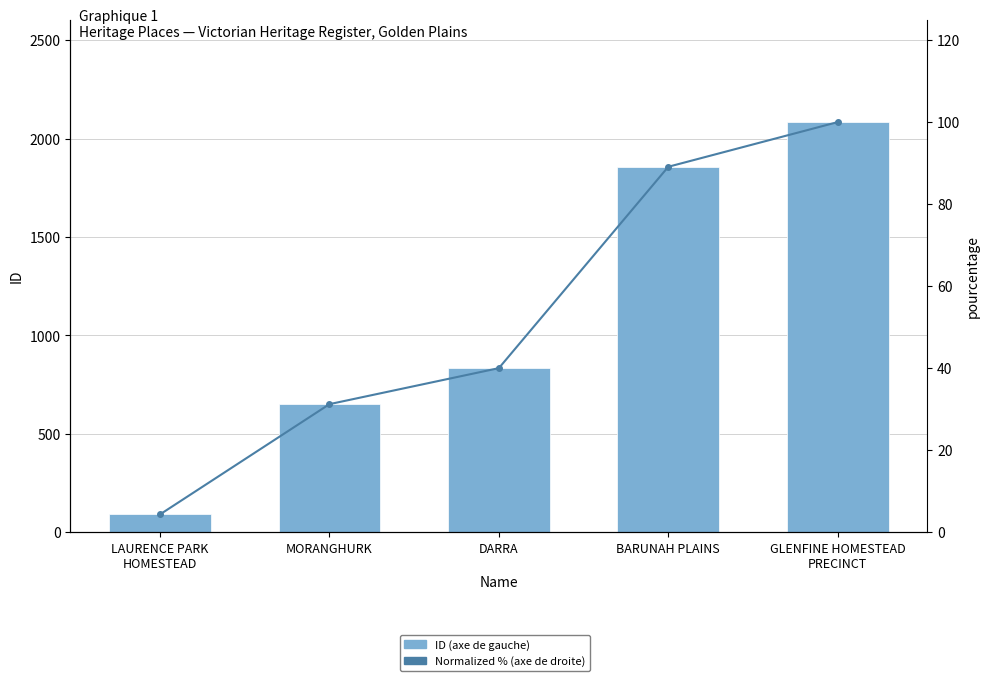

Between BARUNAH PLAINS and MORANGHURK, which is larger?

BARUNAH PLAINS